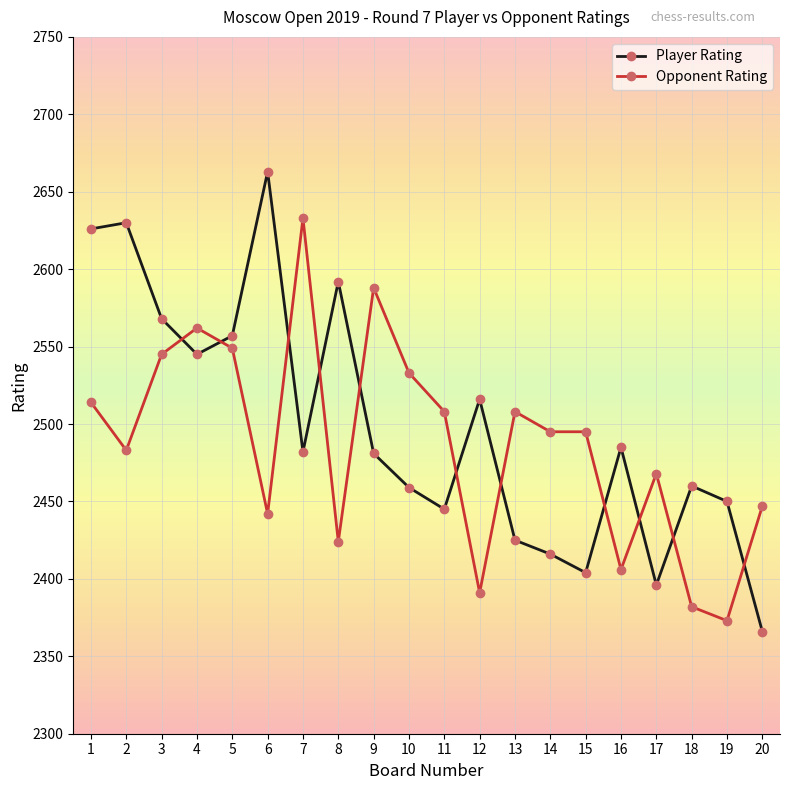

How many interior local valleys does the Player Rating series have?

5